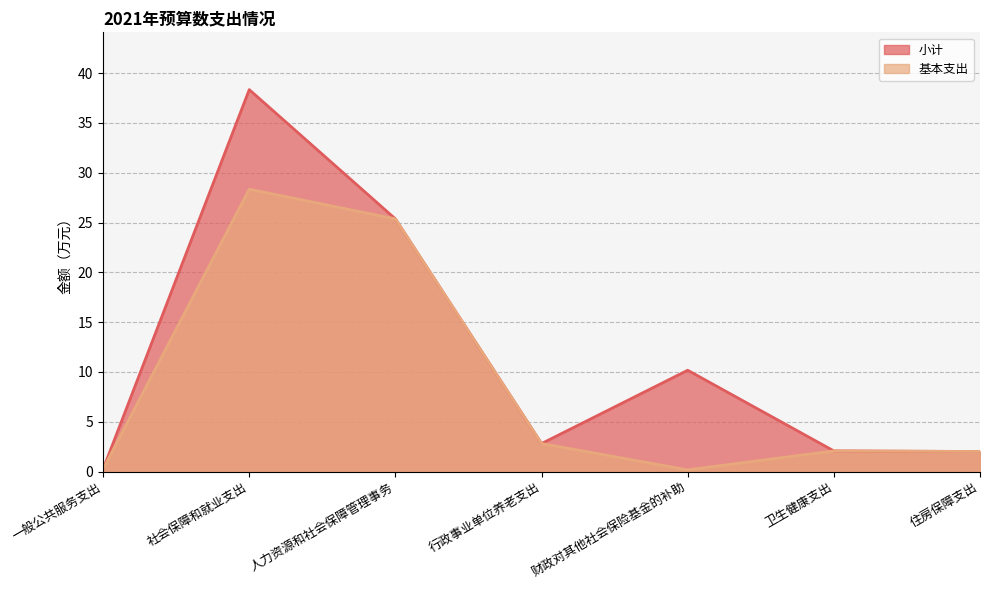

Between 行政事业单位养老支出 and 财政对其他社会保险基金的补助, which is larger?

财政对其他社会保险基金的补助